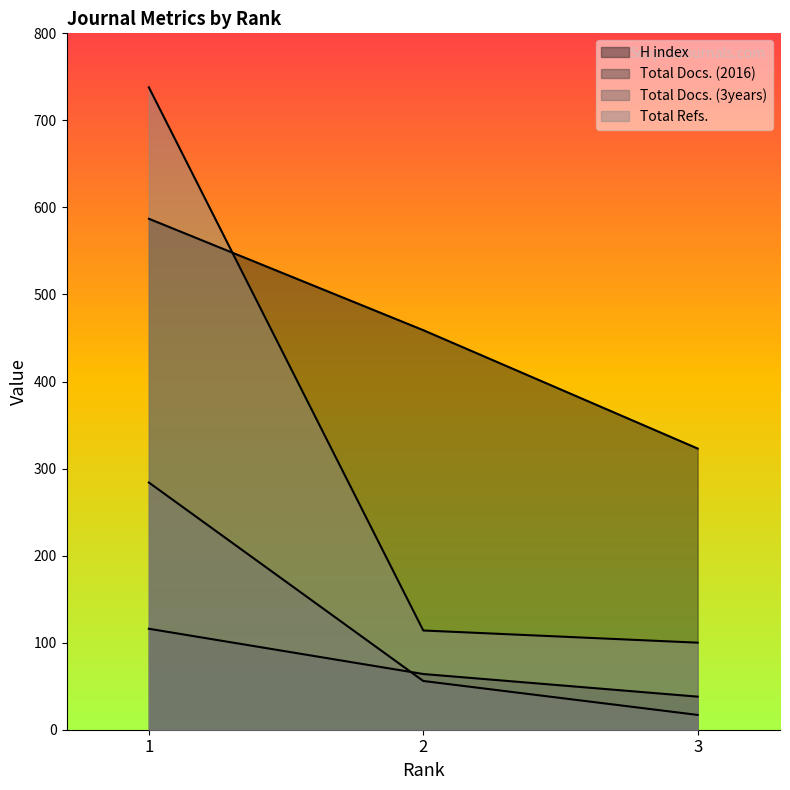

What is the total value across all series at 2?

693